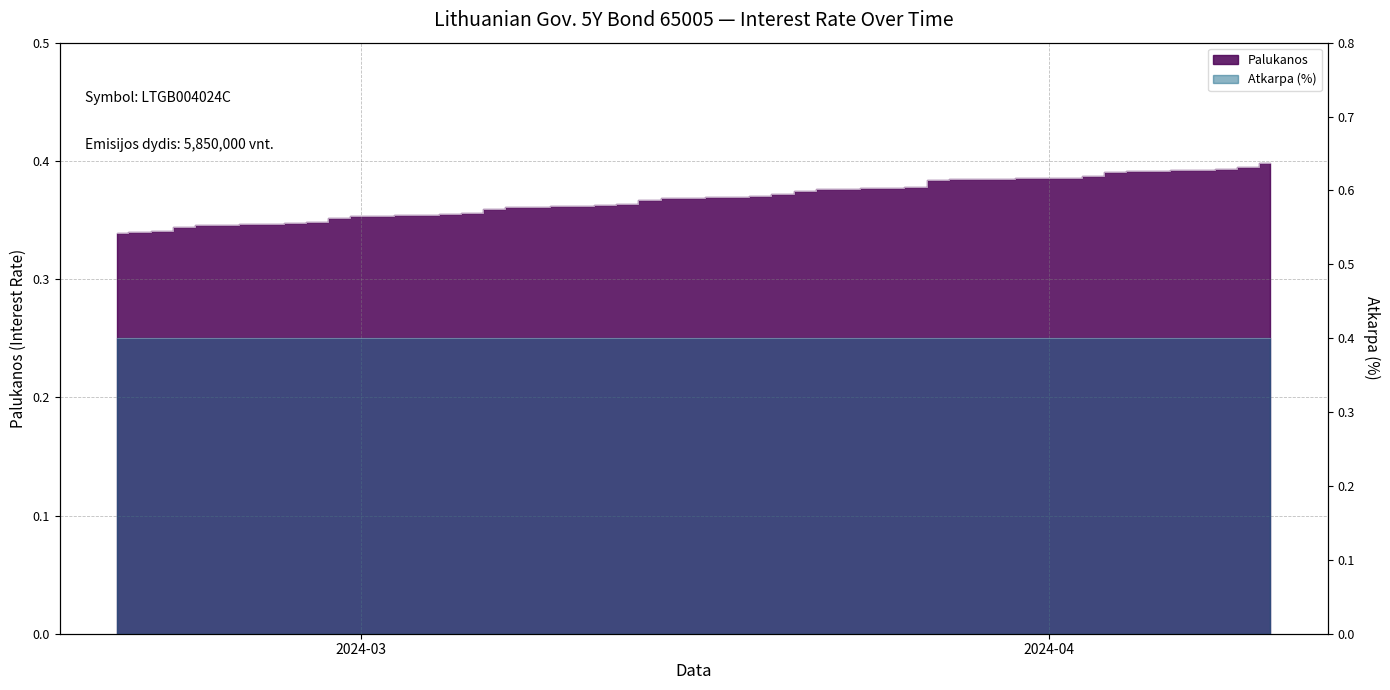

True or false: there are more than 1 points higher than both neighbors.

False